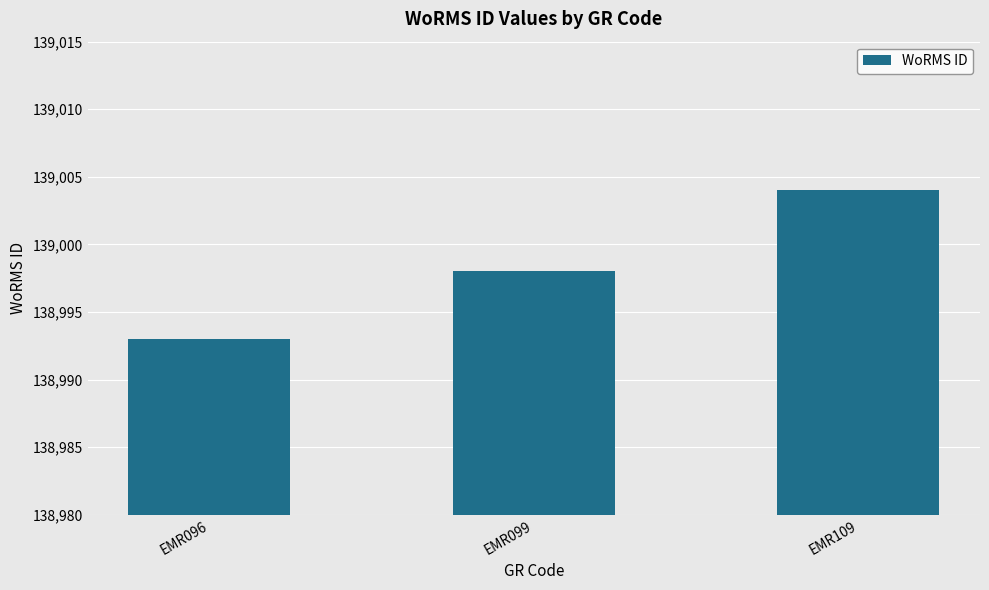

Reading left to right, transcribe all the data shown in this chart.

138993	138998	139004